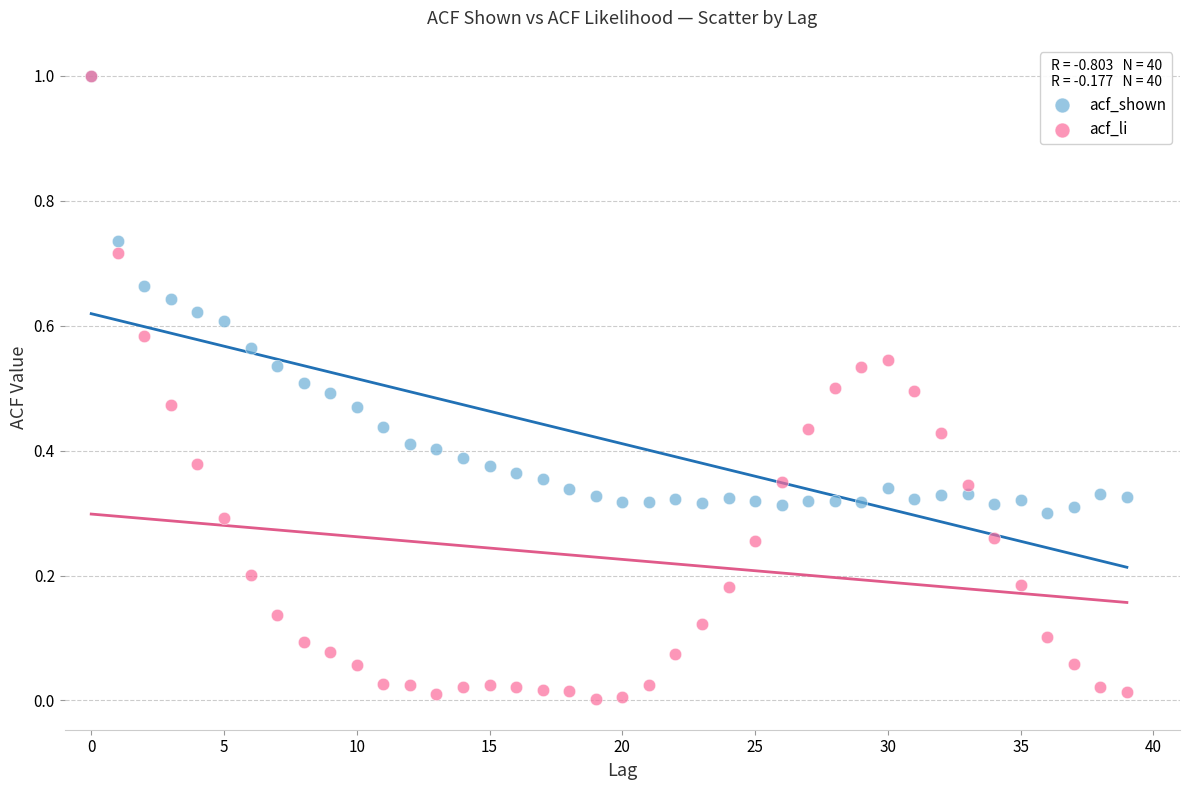

What are all the series names shown in the legend?

acf_shown, acf_li